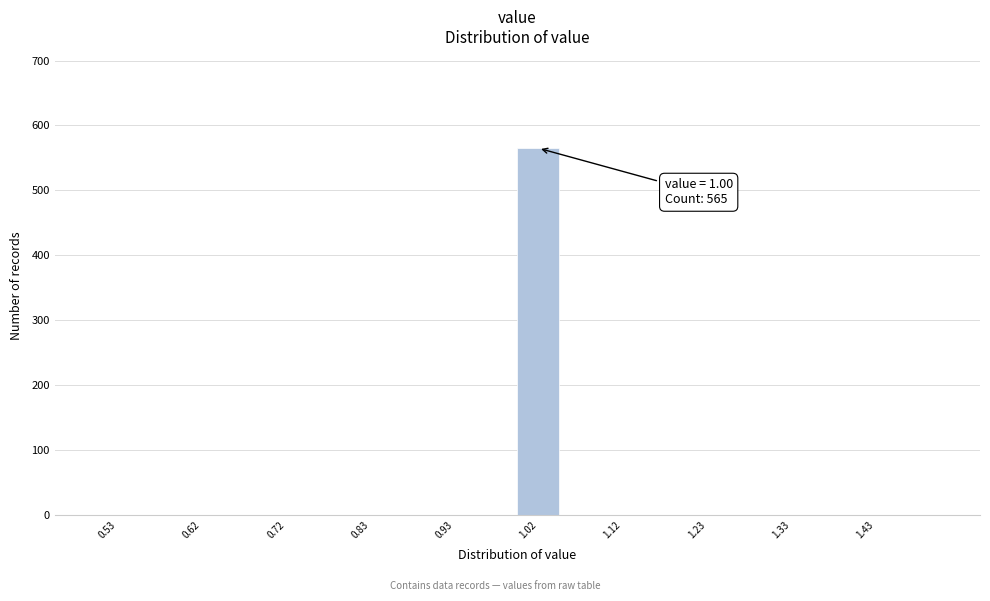

Over which range of the x-axis is the bar tallest?

1.00 to 1.05